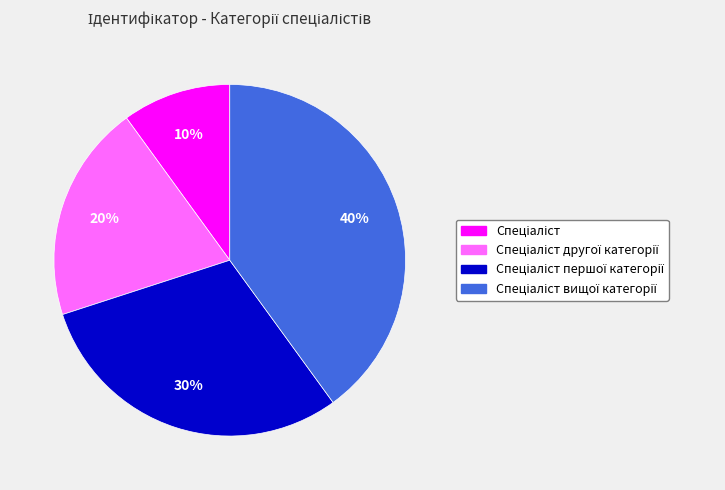

Does any single category account for the majority?

No